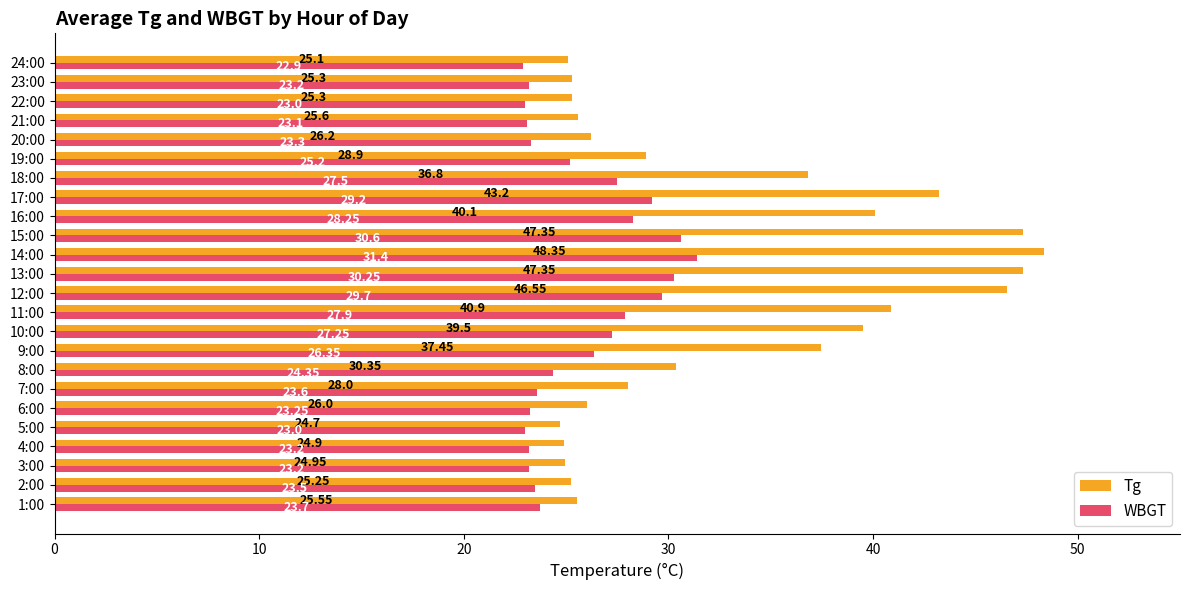

Rank the series by their average value, from highest to lowest.

Tg, WBGT